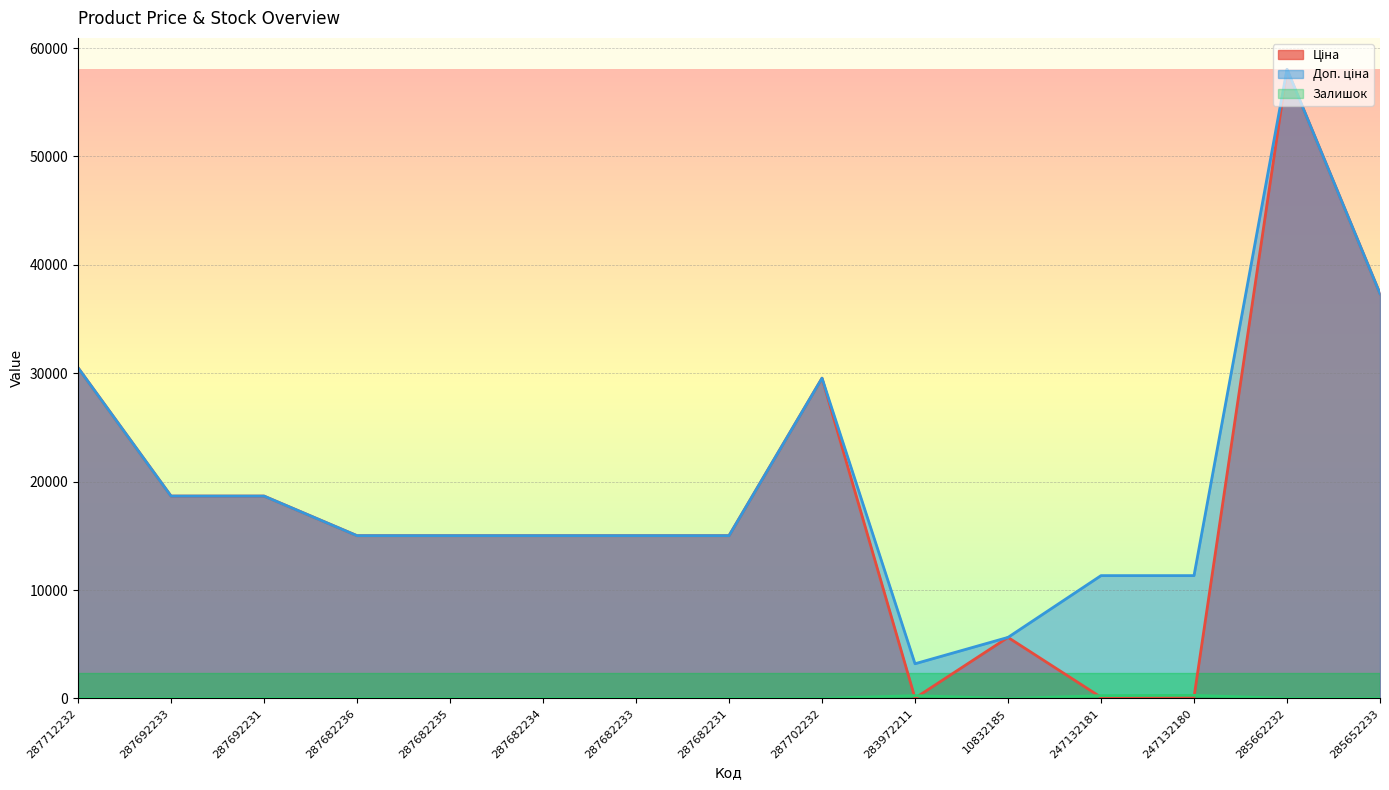

What is the difference between the maximum and second lowest values in the Доп. ціна series?

52401.0